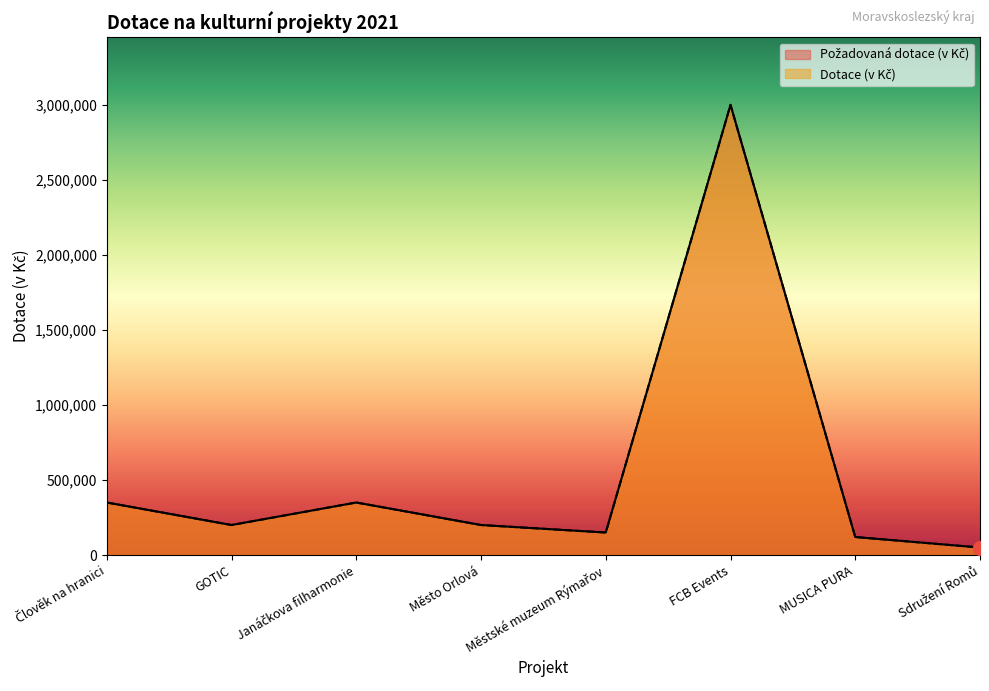

The value of Požadovaná dotace (v Kč) at MUSICA PURA is 34867. True or false?

False